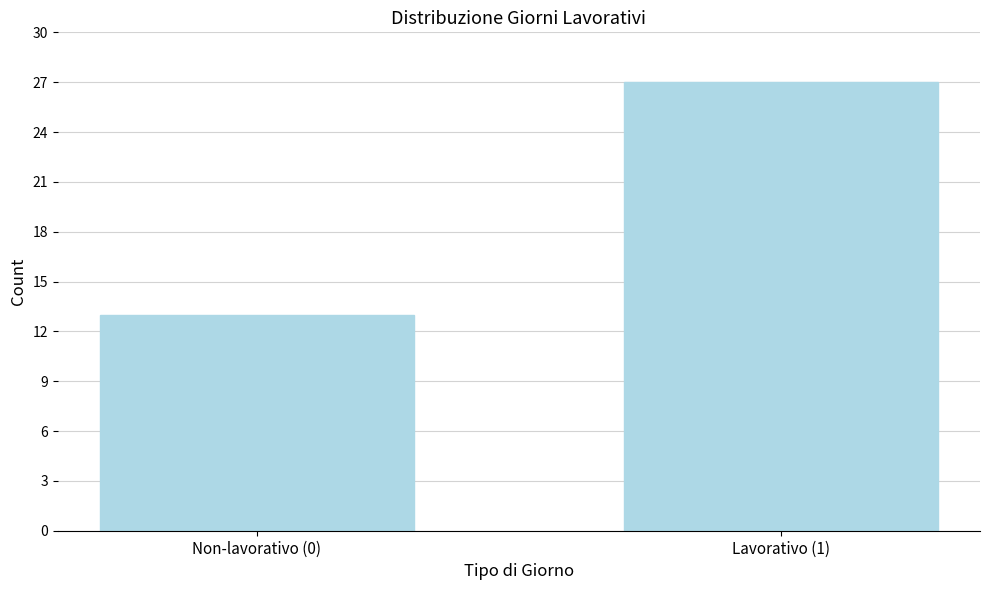

Reading left to right, transcribe all the data shown in this chart.

13	27